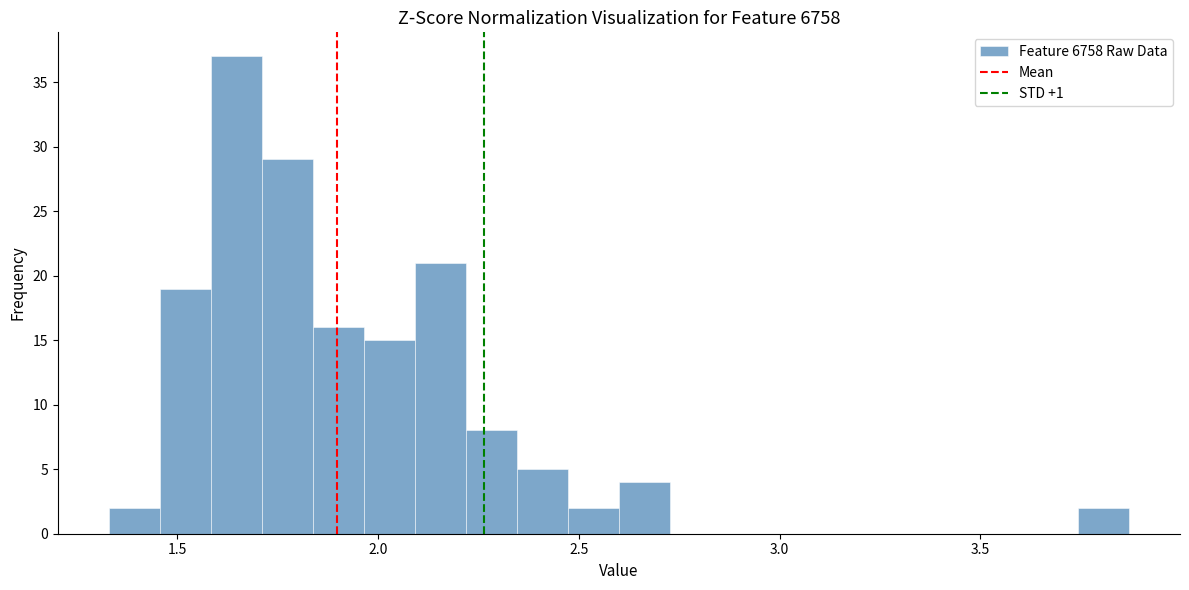

Around what value on the x-axis is the tallest bar? Give the approximate position of its centre, as read against the axis.

1.65